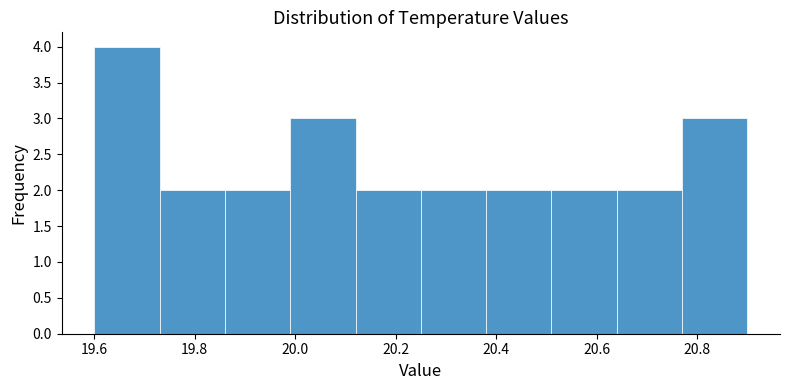

Reading left to right, list every bar in this chart as the range it spans on the x-axis followed by its height. Neither the bar edges nor the heights are printed on the chart, so give them approximately, as read against the axes.

19.60 to 19.73: 4
19.73 to 19.86: 2
19.86 to 19.99: 2
19.99 to 20.12: 3
20.12 to 20.25: 2
20.25 to 20.38: 2
20.38 to 20.51: 2
20.51 to 20.64: 2
20.64 to 20.77: 2
20.77 to 20.90: 3